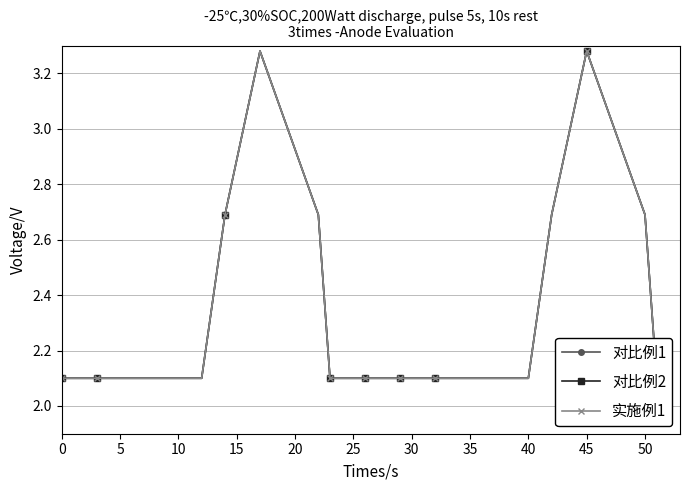

What is the difference between the second highest and minimum values in the 实施例1 series?

1.2